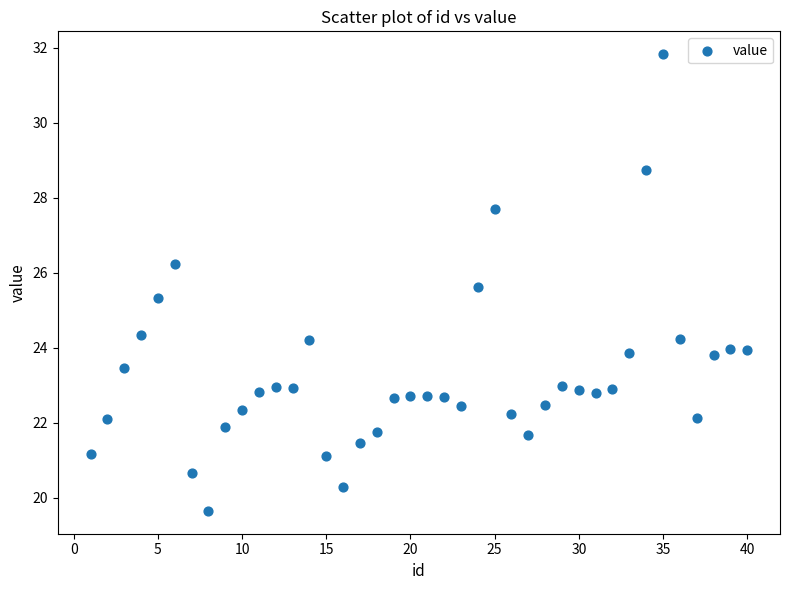

What Y value in the scatter plot is closest to 25?

25.3